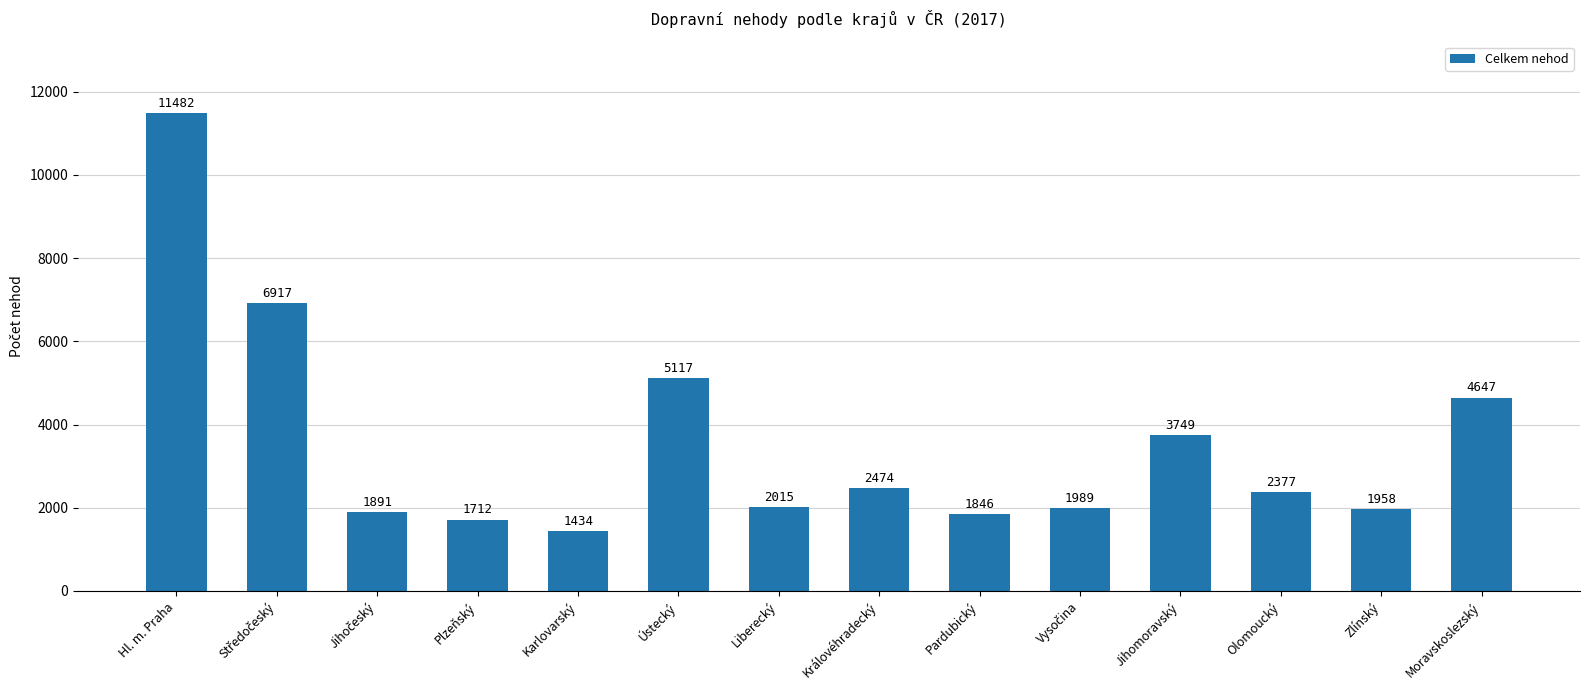

The chart shows a value of 888 at Pardubický. True or false?

False